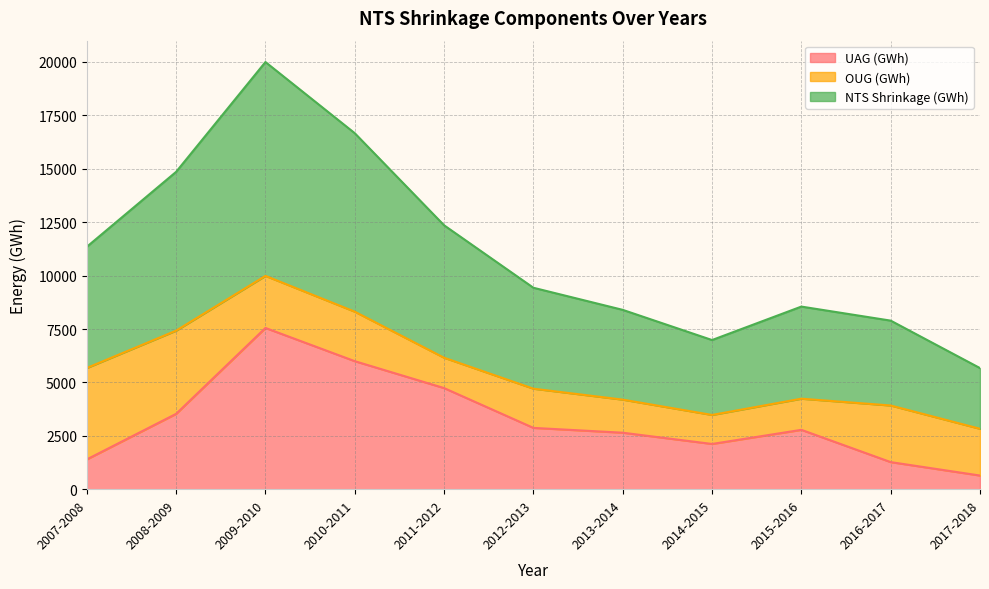

What is the approximate value of NTS Shrinkage (GWh) at 2012-2013?

9432.2